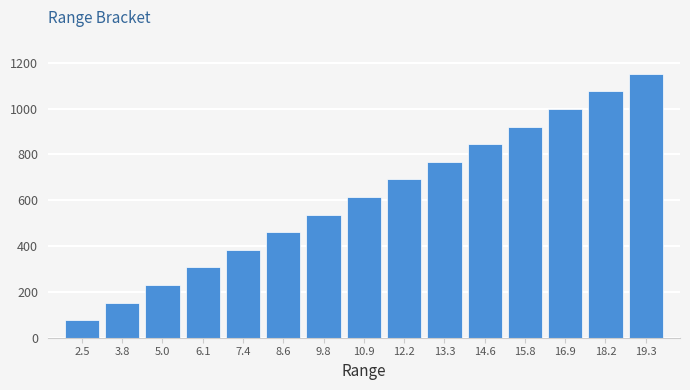

Reading left to right, list all the values displayed in this chart.

2.5=76	3.8=153	5.0=230	6.1=307	7.4=384	8.6=460	9.8=537	10.9=614	12.2=691	13.3=768	14.6=844	15.8=921	16.9=998	18.2=1075	19.3=1152